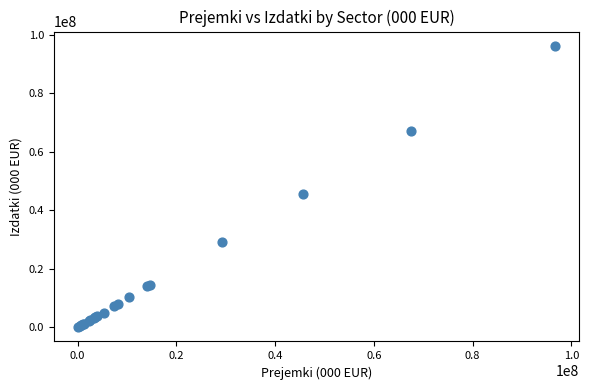

What Y value in the scatter plot is closest to 48137739?

45502526.8